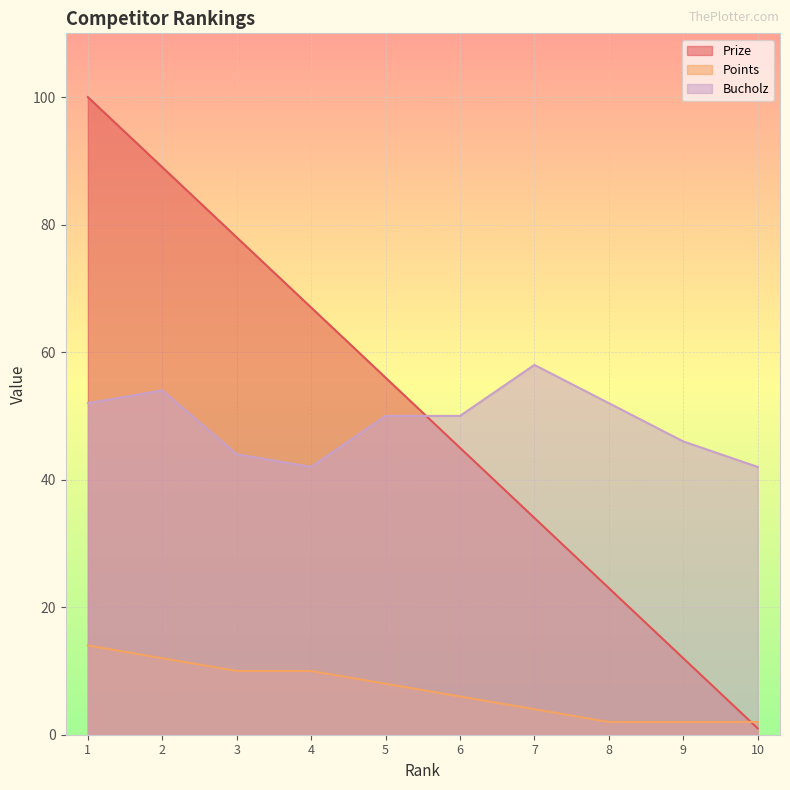

How many values in the Prize series are below 56?

5